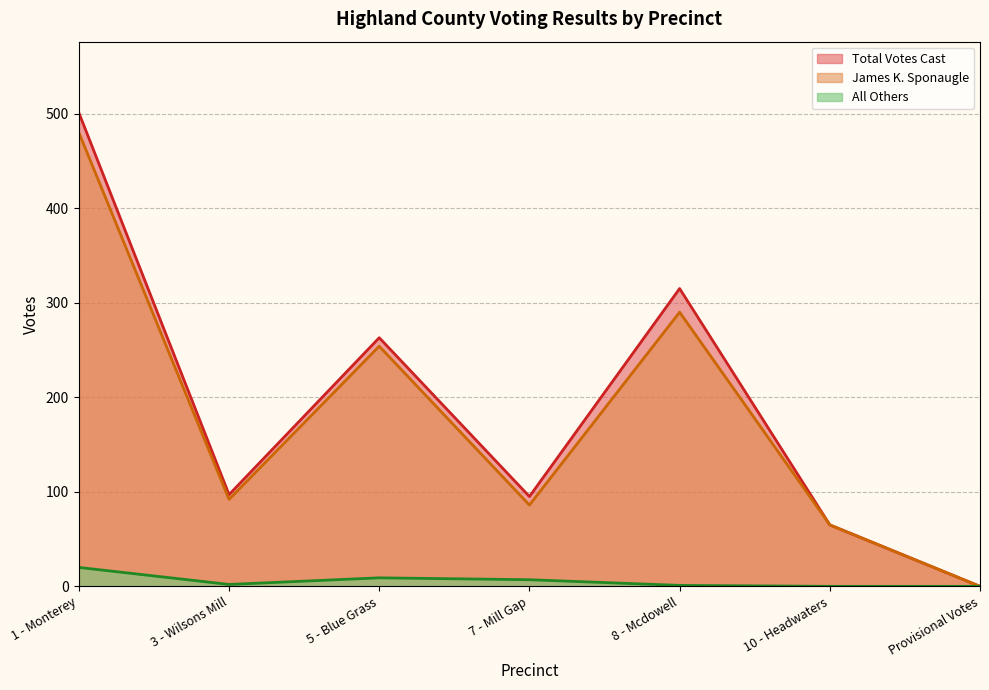

How many series are shown in this chart?

3